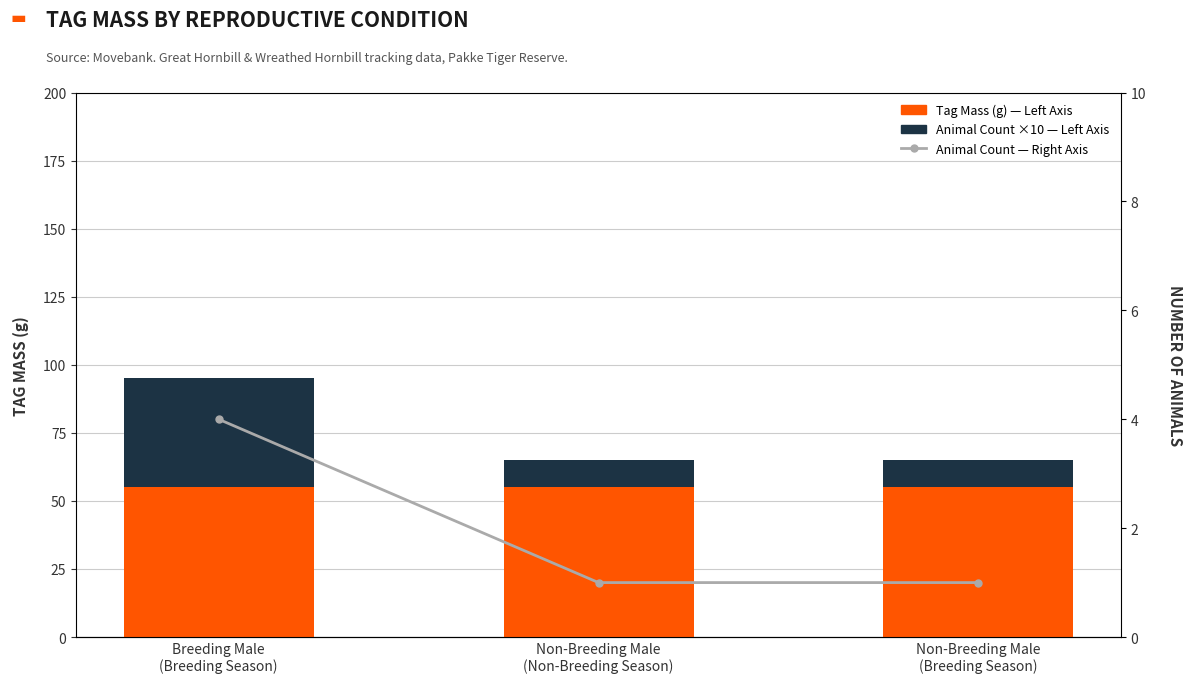

What is the label of the 3rd bar from the right?

Breeding Male
(Breeding Season)